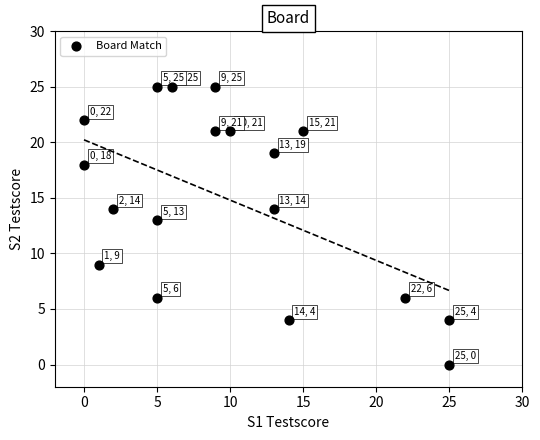

What is the range of X values (max minus min)?

25